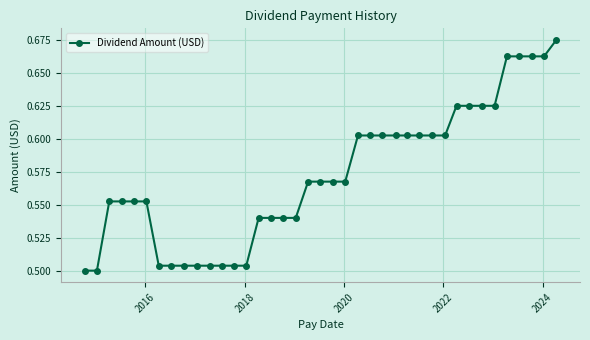

What is the sum of all values?

22.3